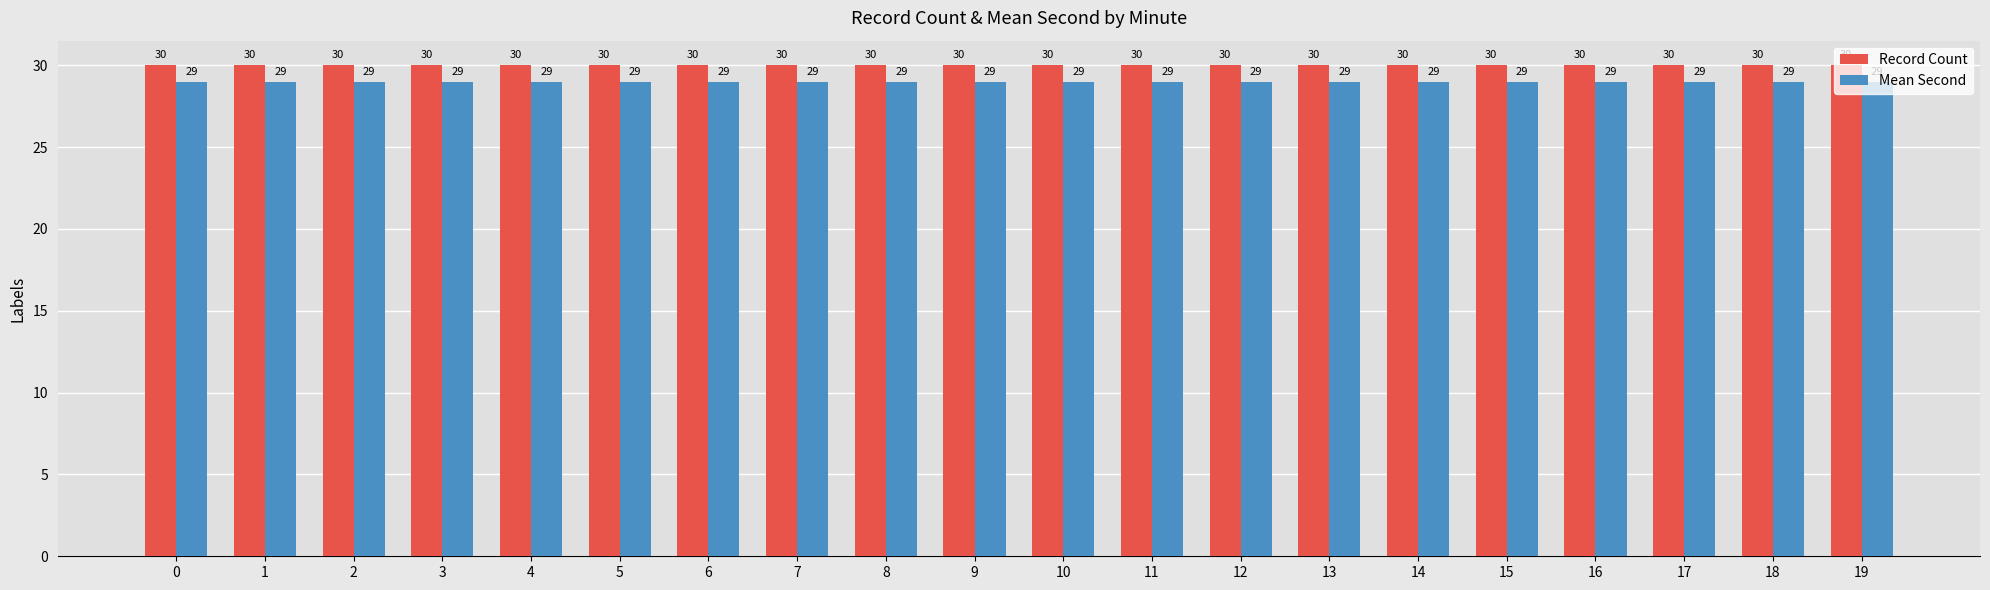

Reading left to right, transcribe all the data shown in this chart.

Record Count: 0=30	1=30	2=30	3=30	4=30	5=30	6=30	7=30	8=30	9=30	10=30	11=30	12=30	13=30	14=30	15=30	16=30	17=30	18=30	19=30
Mean Second: 0=29	1=29	2=29	3=29	4=29	5=29	6=29	7=29	8=29	9=29	10=29	11=29	12=29	13=29	14=29	15=29	16=29	17=29	18=29	19=29